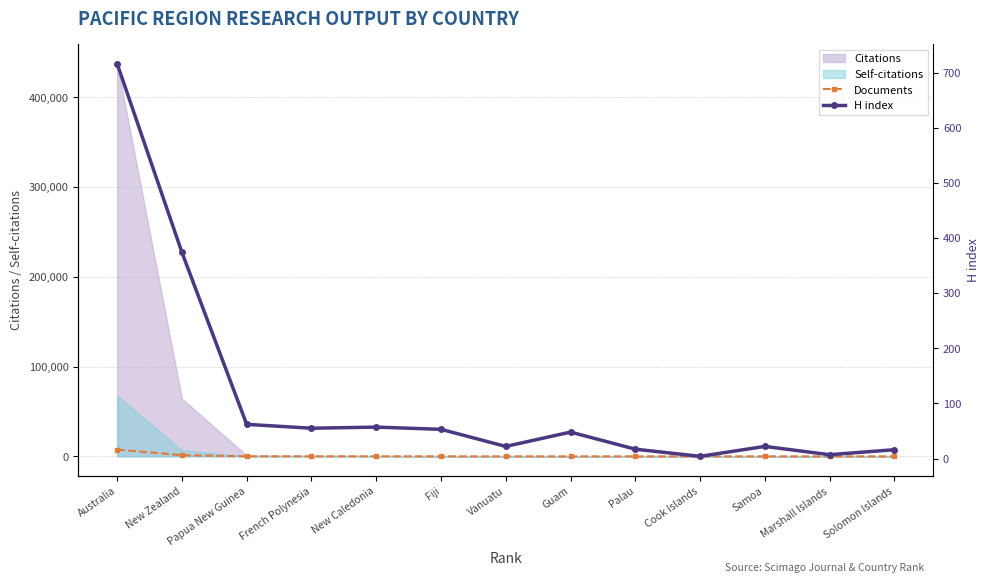

What is the average value of the H index series?

112